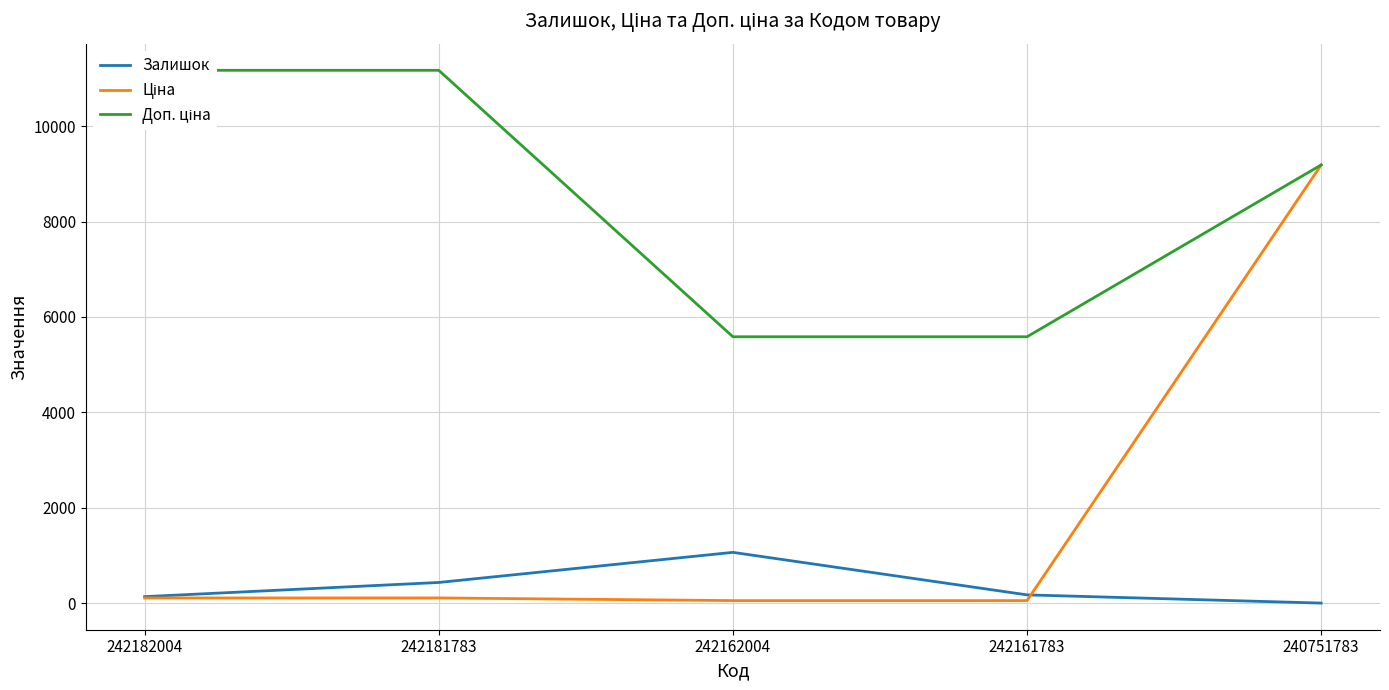

What is the average value of the Залишок series?

364.4